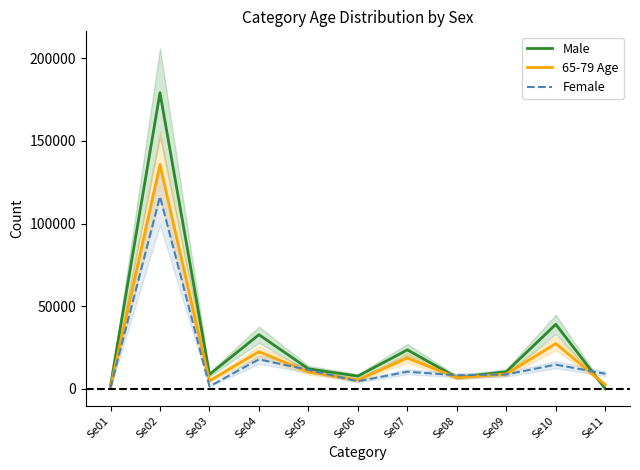

How many values in the Female series exceed 9171?

5